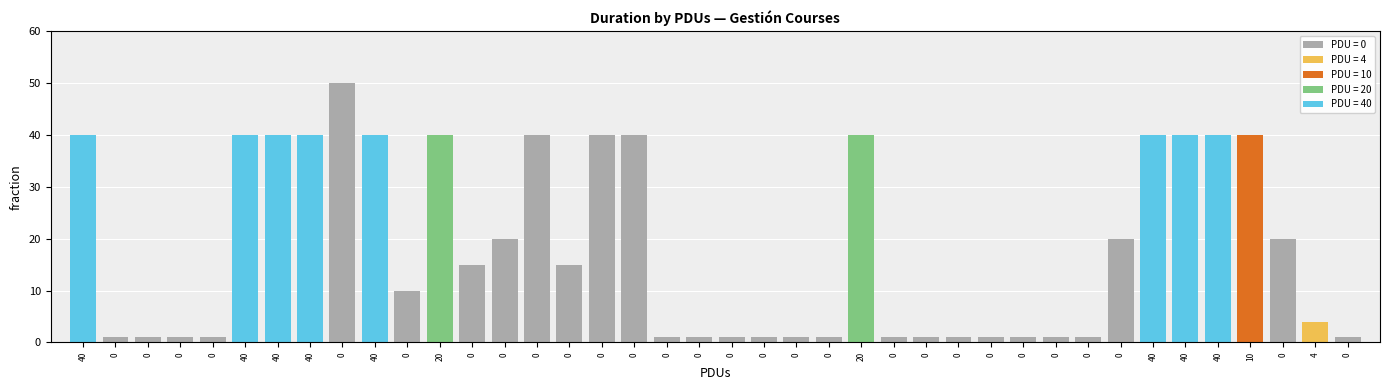

List the labels in order of value, smallest first.

0, 0, 0, 0, 0, 0, 0, 0, 0, 0, 0, 0, 0, 0, 0, 0, 0, 0, 4, 0, 0, 0, 0, 0, 0, 40, 40, 40, 40, 40, 20, 0, 0, 0, 20, 40, 40, 40, 10, 0